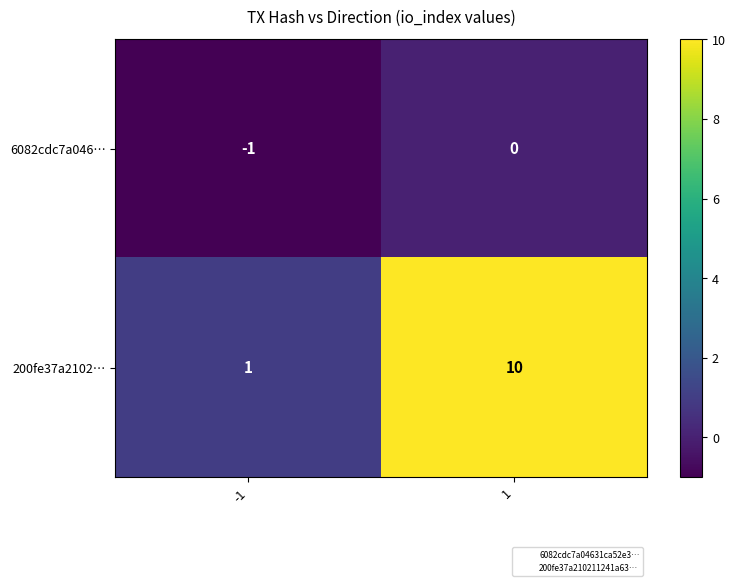

What is the maximum value for 200fe37a2102…?

10